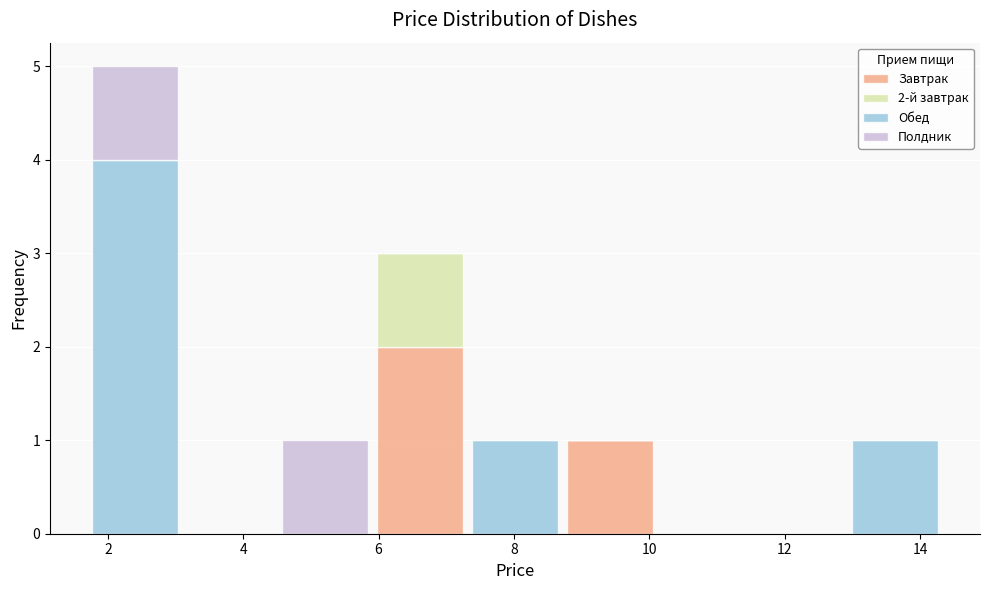

Which range on the x-axis has the tallest stacked bar (by total height)?

1.8 to 3.2